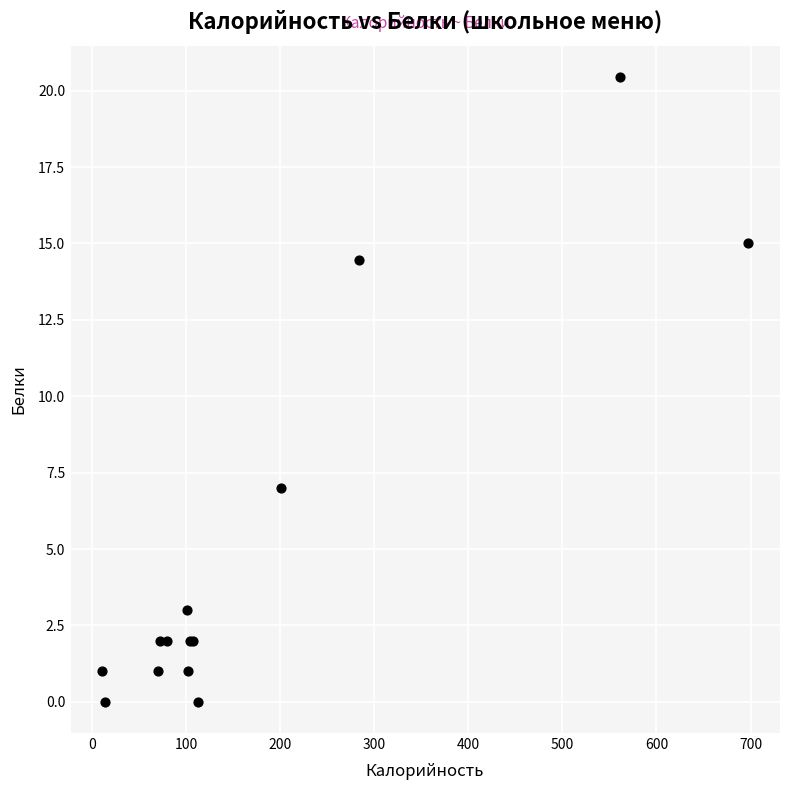

What Y value in the scatter plot is closest to 10?

7.0